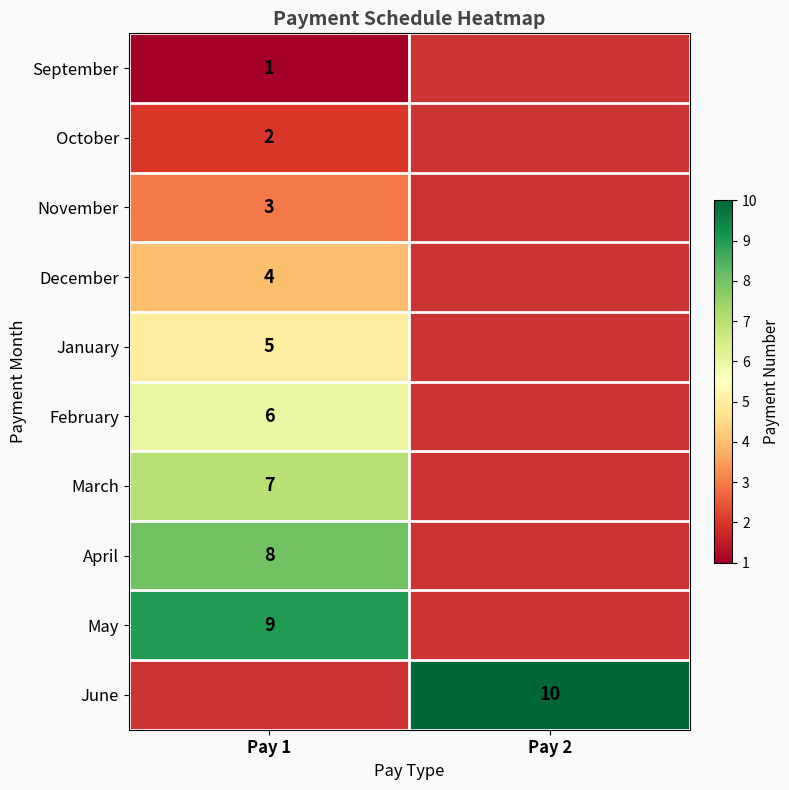

What is the difference between the highest and lowest values at Pay 1?

8.0